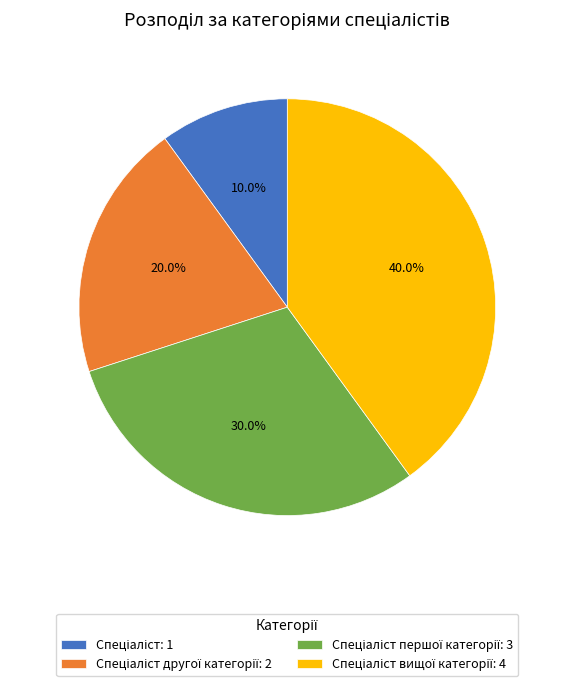

Count the number of slices in the pie.

4